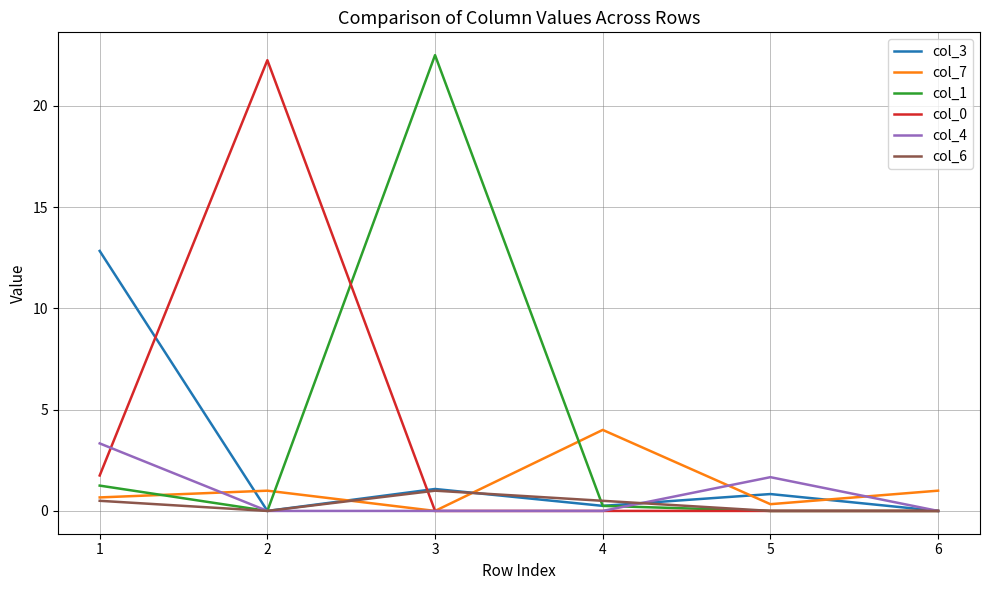

Where do col_7 and col_3 first cross each other?

1 and 2